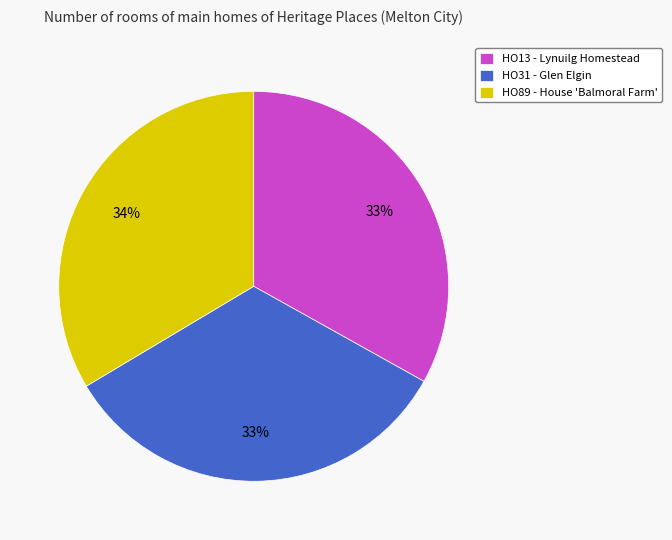

Count the number of slices in the pie.

3